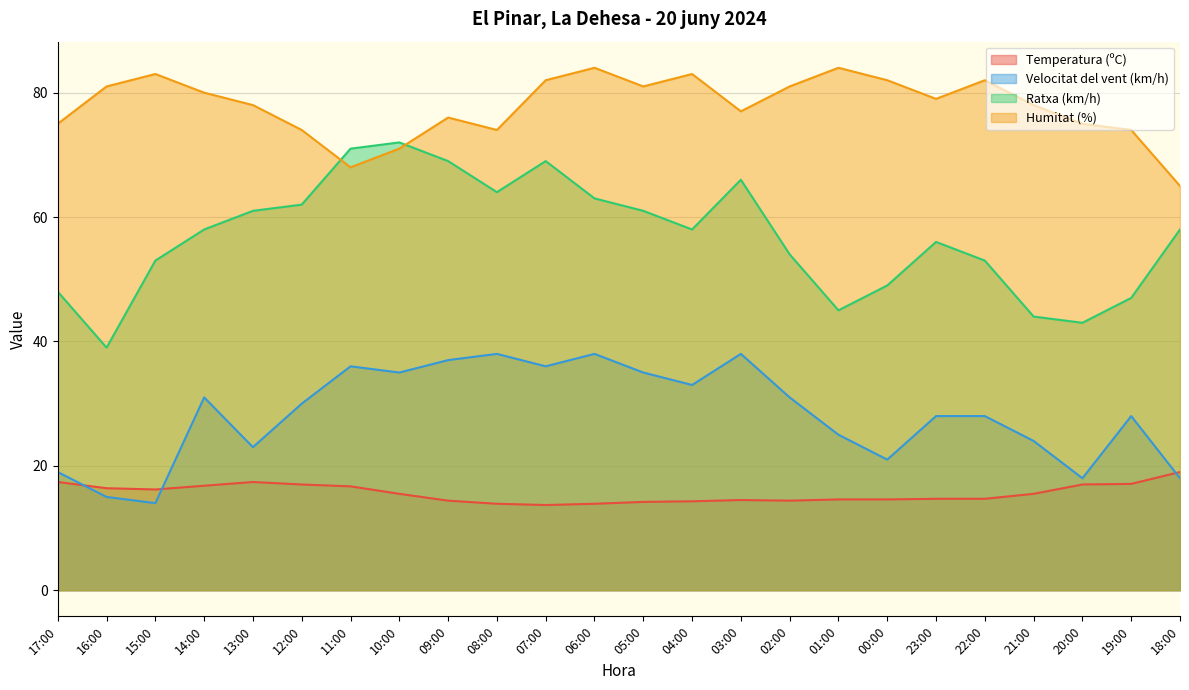

List the labels in order of Temperatura (ºC) value, smallest first.

07:00, 08:00, 06:00, 05:00, 04:00, 09:00, 02:00, 03:00, 01:00, 00:00, 23:00, 22:00, 10:00, 21:00, 15:00, 16:00, 11:00, 14:00, 12:00, 20:00, 19:00, 17:00, 13:00, 18:00